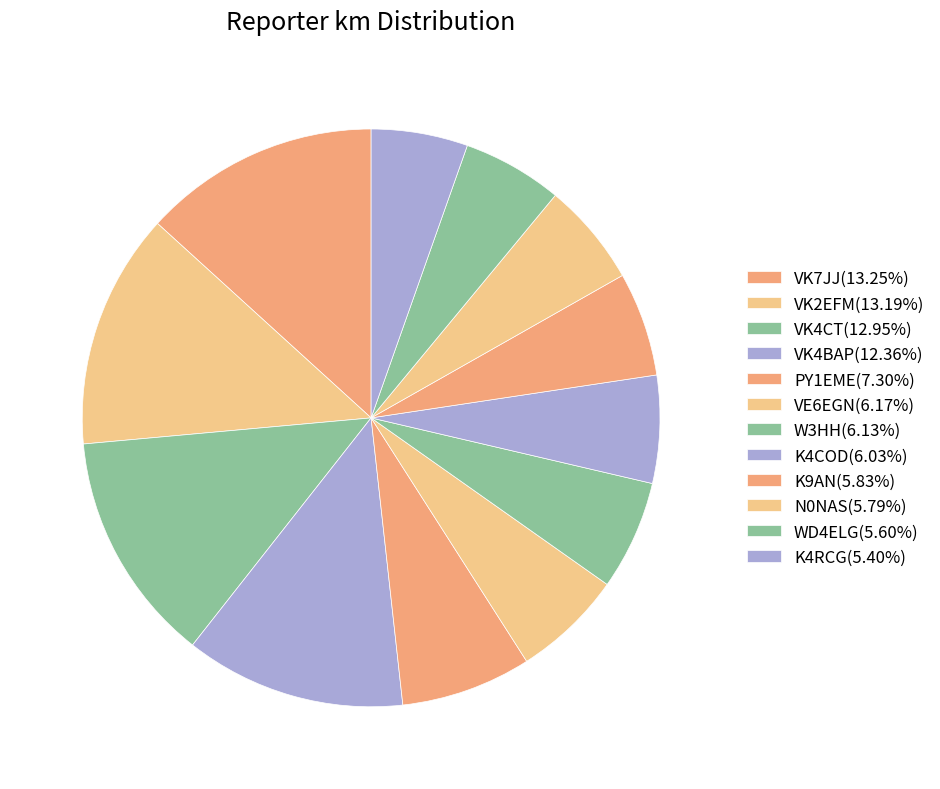

Do N0NAS and W3HH together represent more than half of the pie?

No